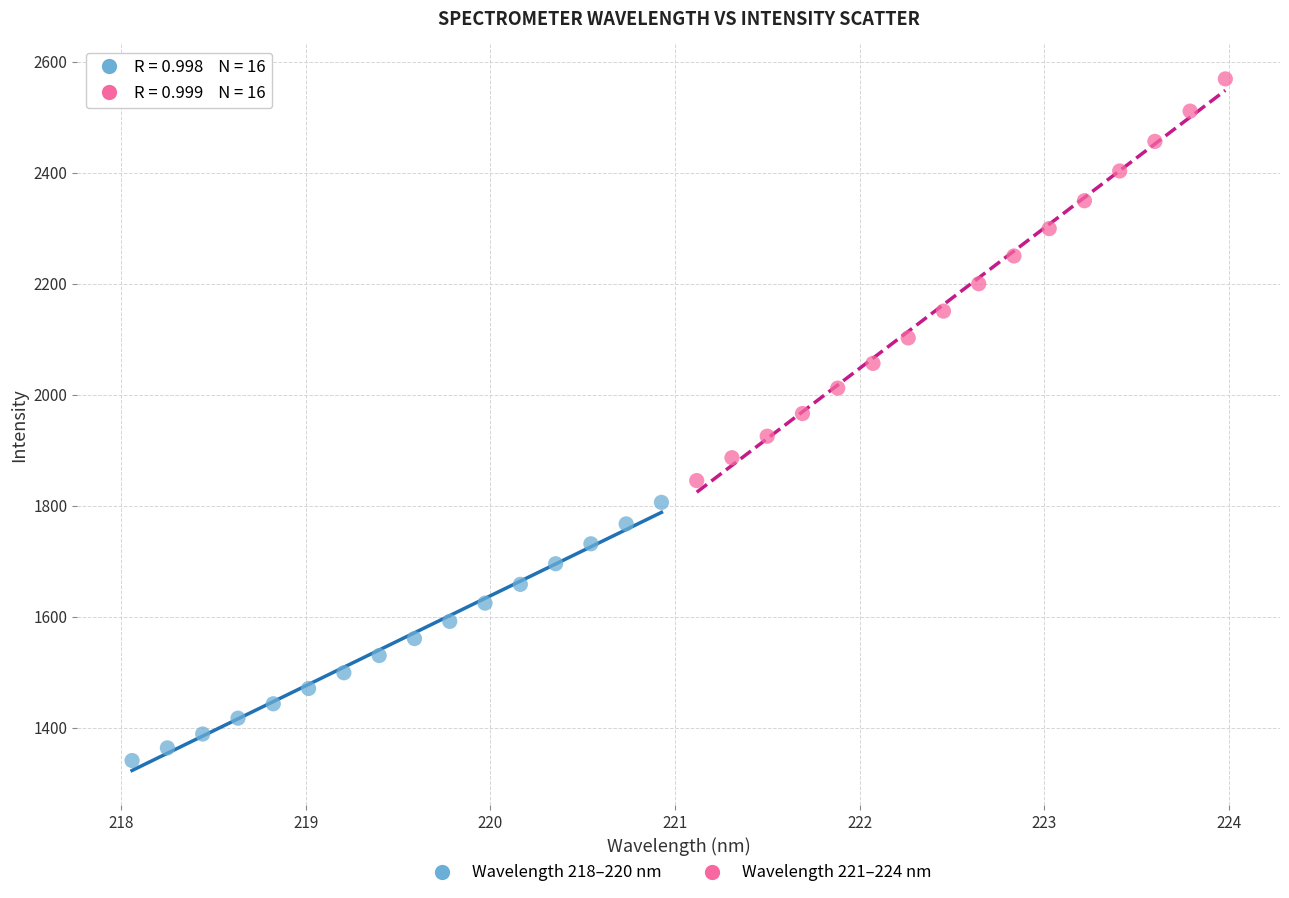

Which series reaches the maximum Y coordinate?

Wavelength 221–224 nm